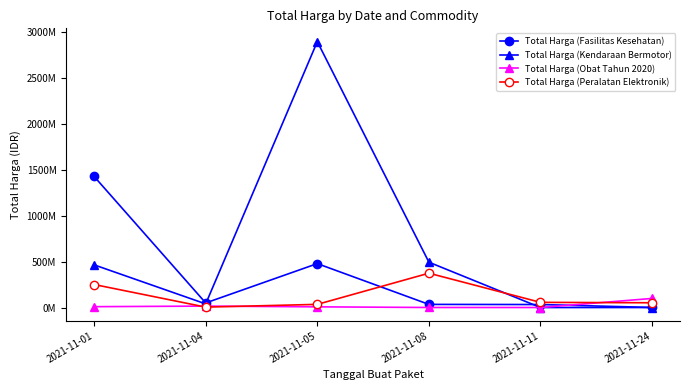

In Total Harga (Fasilitas Kesehatan), how many points are higher than both neighbors (excluding endpoints)?

1